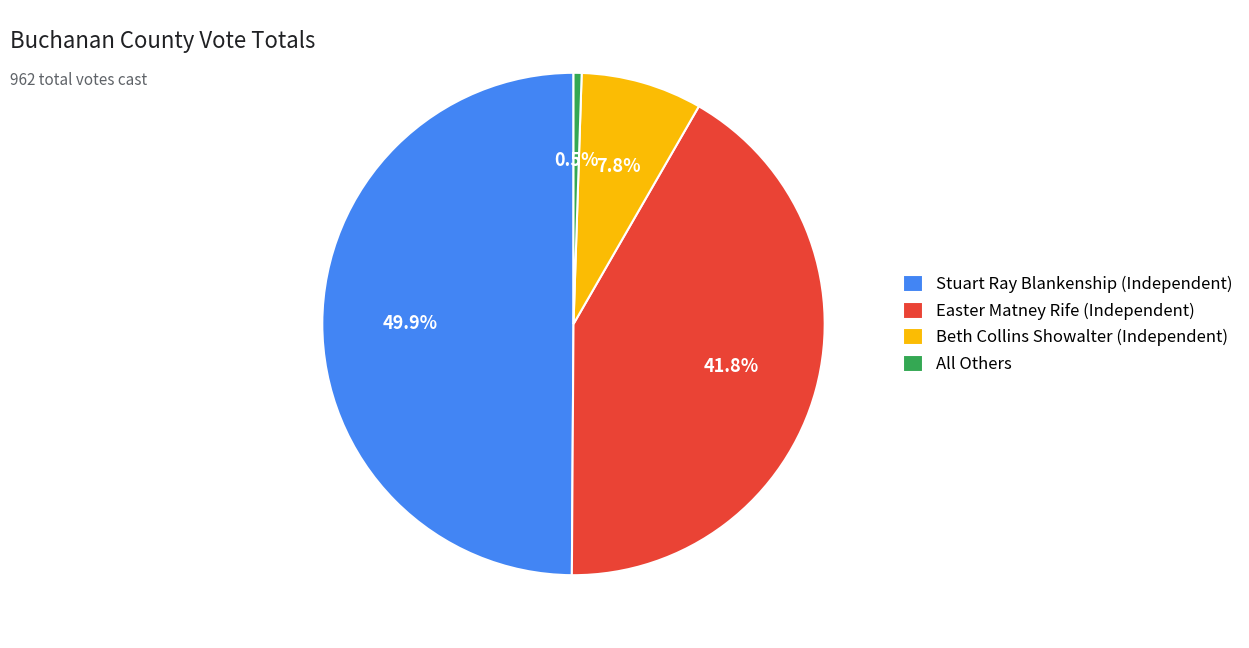

To the nearest percent, what percentage of the pie is Beth Collins Showalter (Independent)?

8%